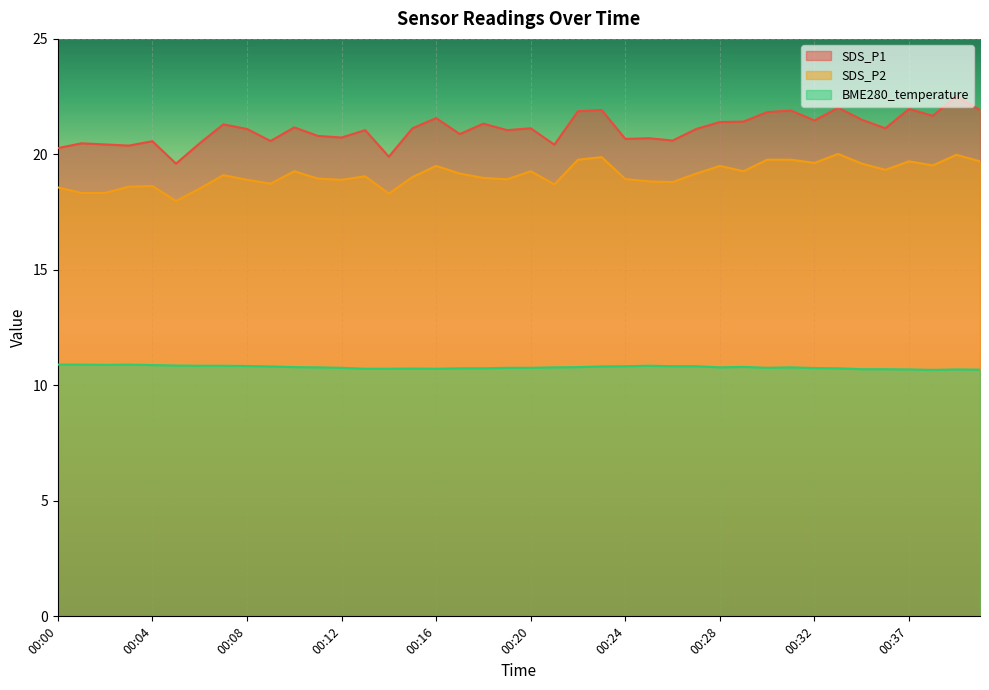

The SDS_P1 series shows 21.9 at 00:40. True or false?

True